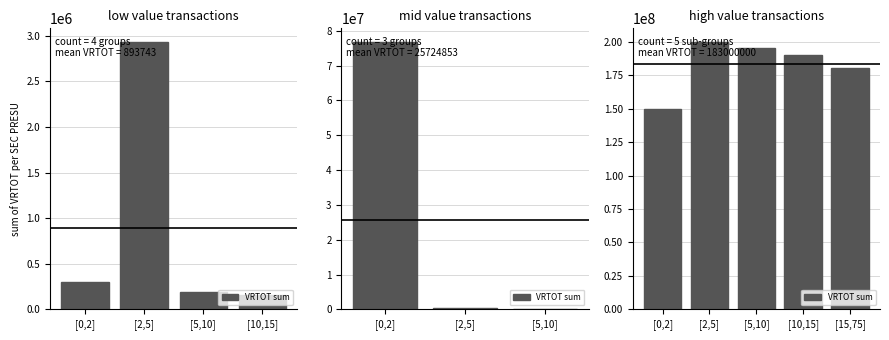

How many values are between 180000000 and 195000000?

3